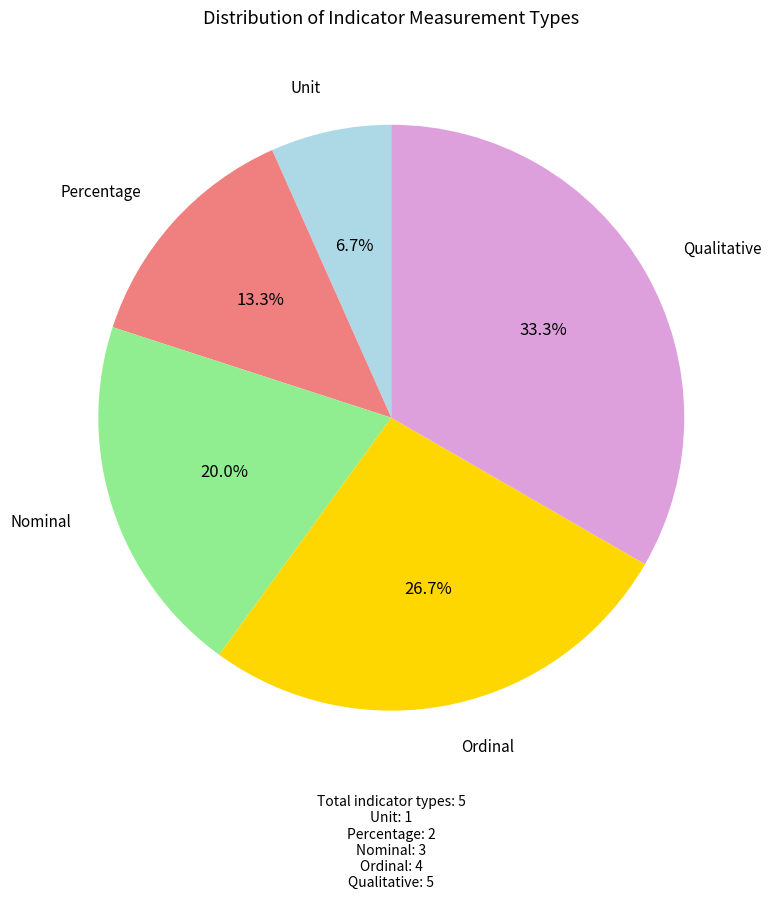

To the nearest percent, what is the average slice percentage?

20%